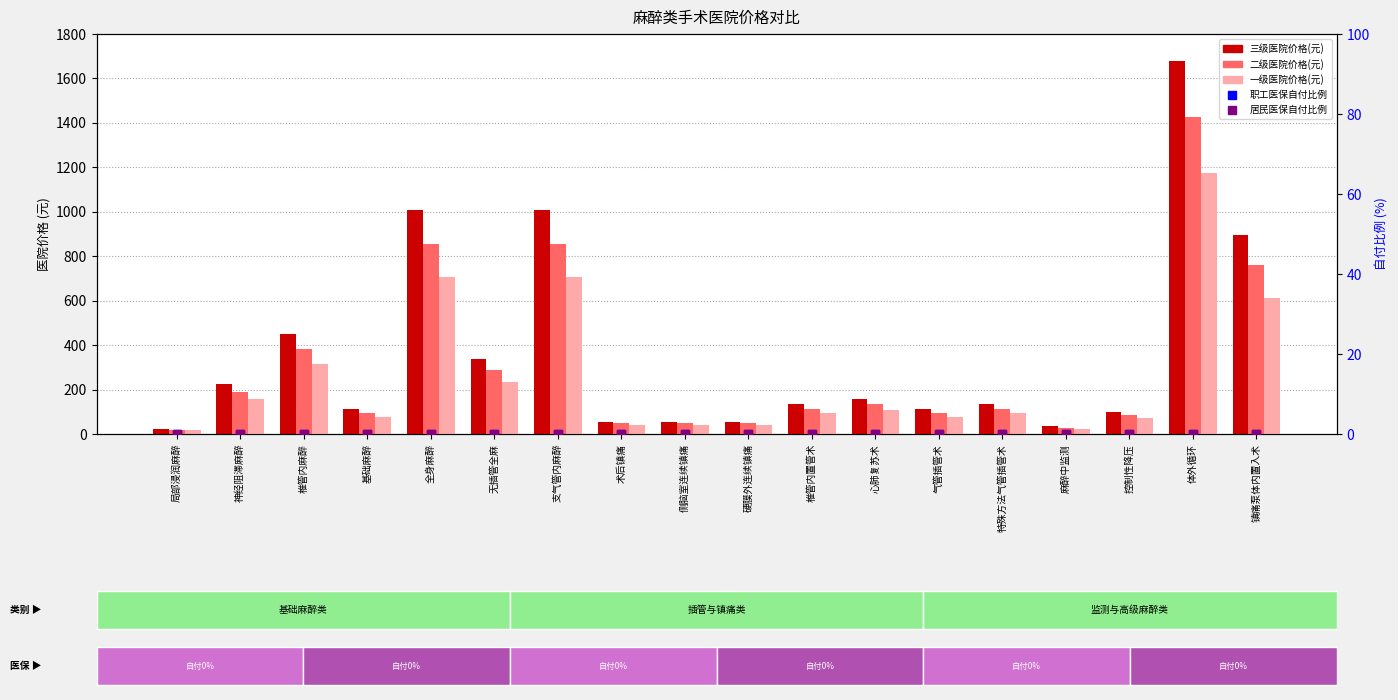

Does the chart contain any negative values?

No